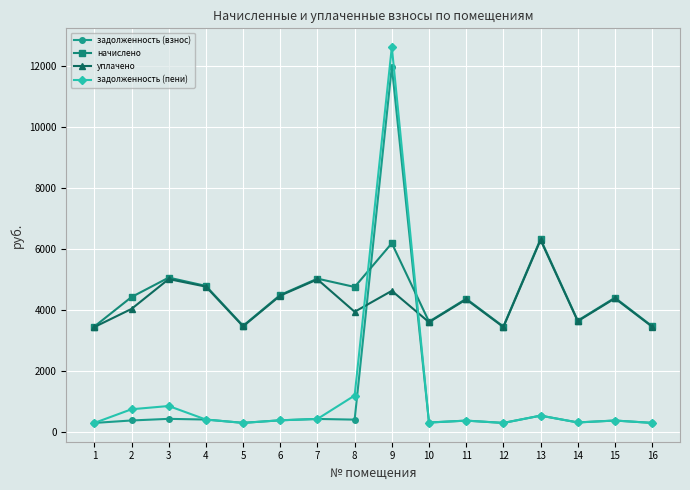

Count the number of data series in this chart.

4